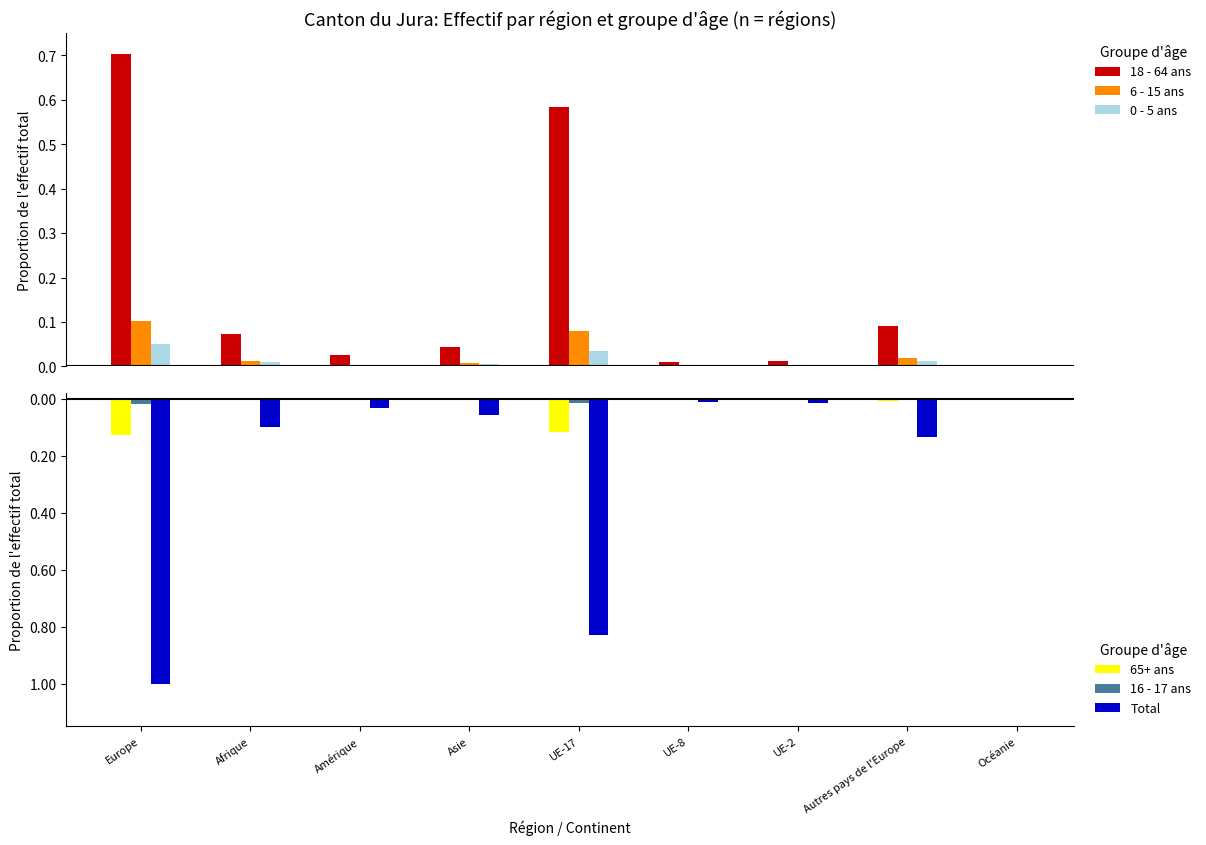

Does the chart contain stacked bars?

No